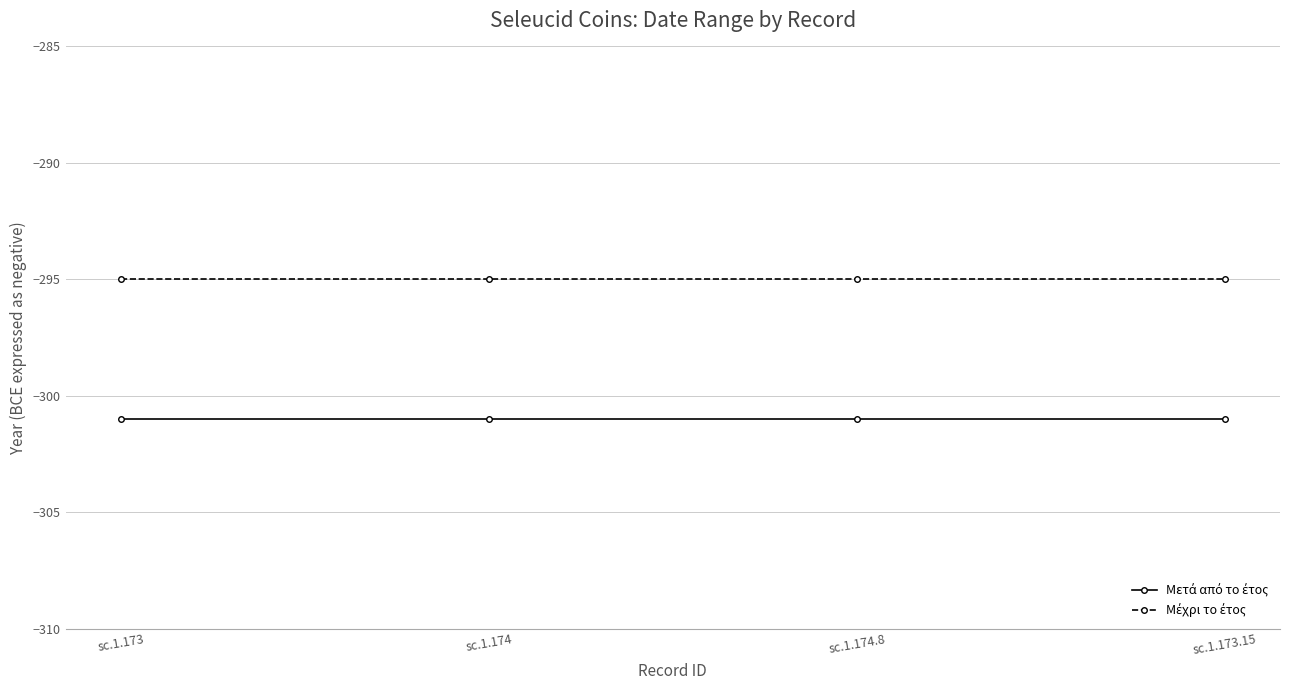

At how many categories does at least one series exceed -297?

4